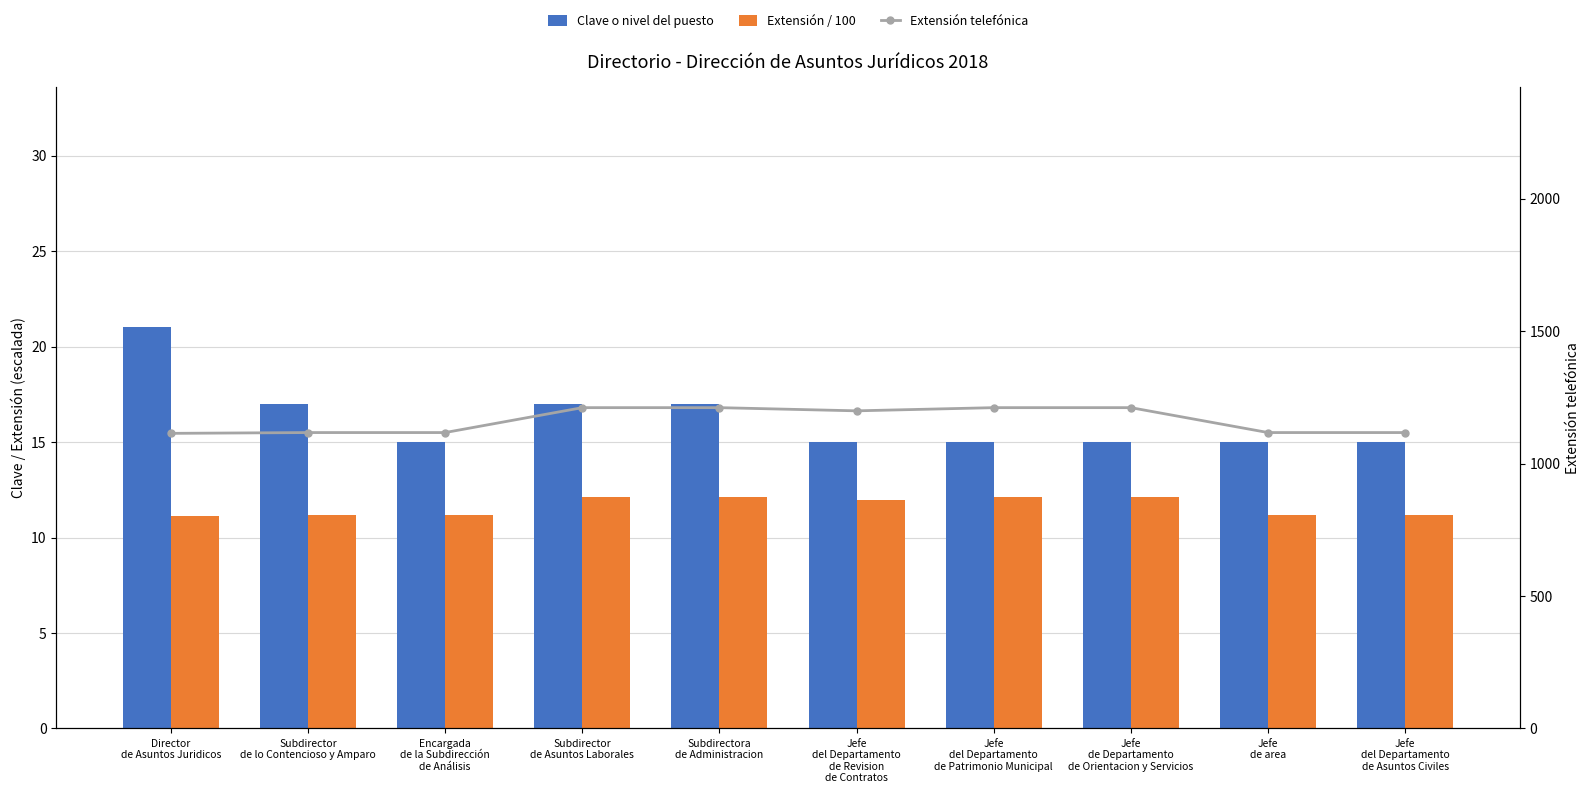

What is the difference between the maximum and minimum values in the Extensión telefónica series?

97.0